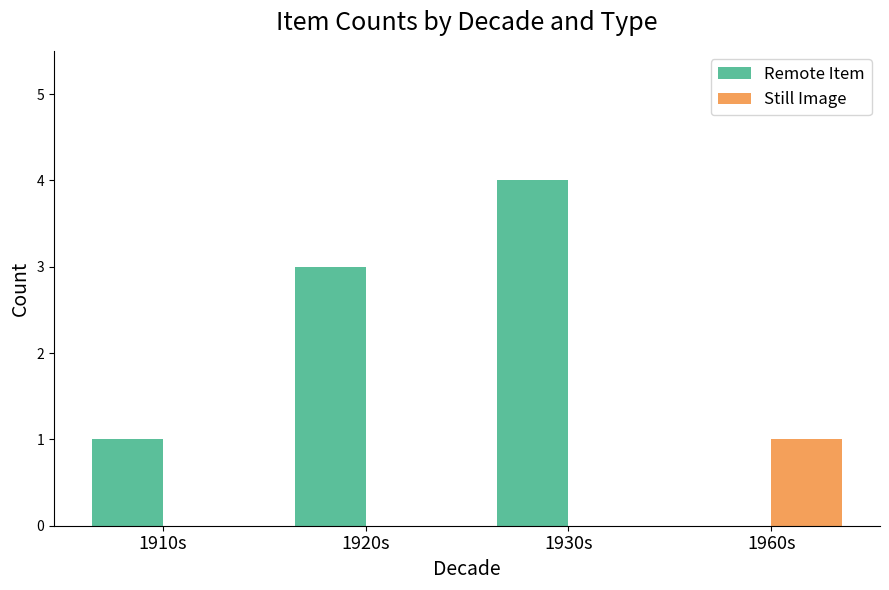

What is the maximum value for Remote Item?

4